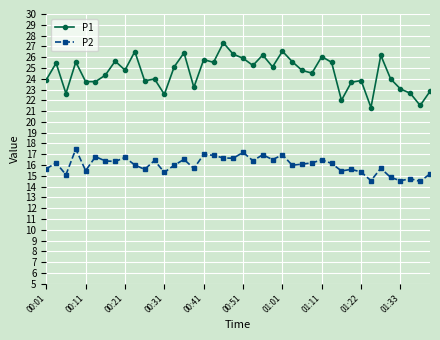

What is the value of the P1 point at the 21st from the left?

25.9